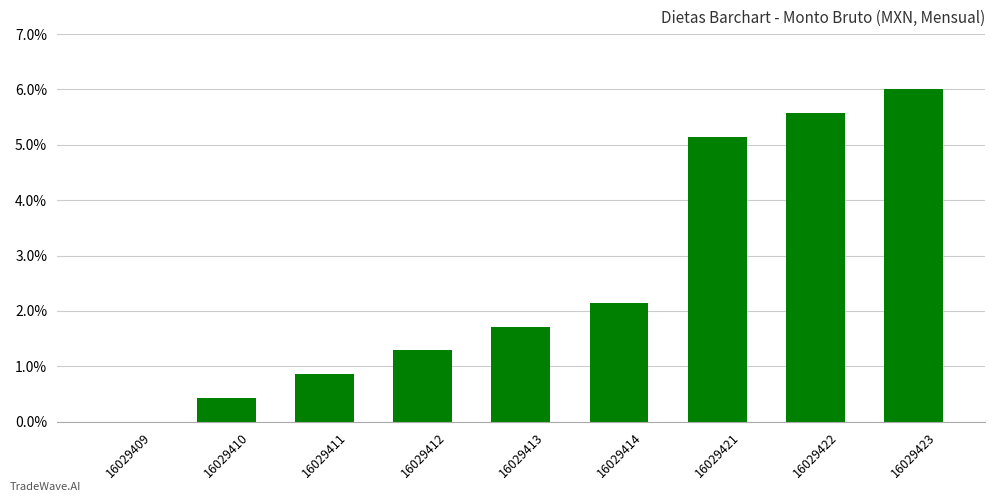

Are the bars horizontal?

No